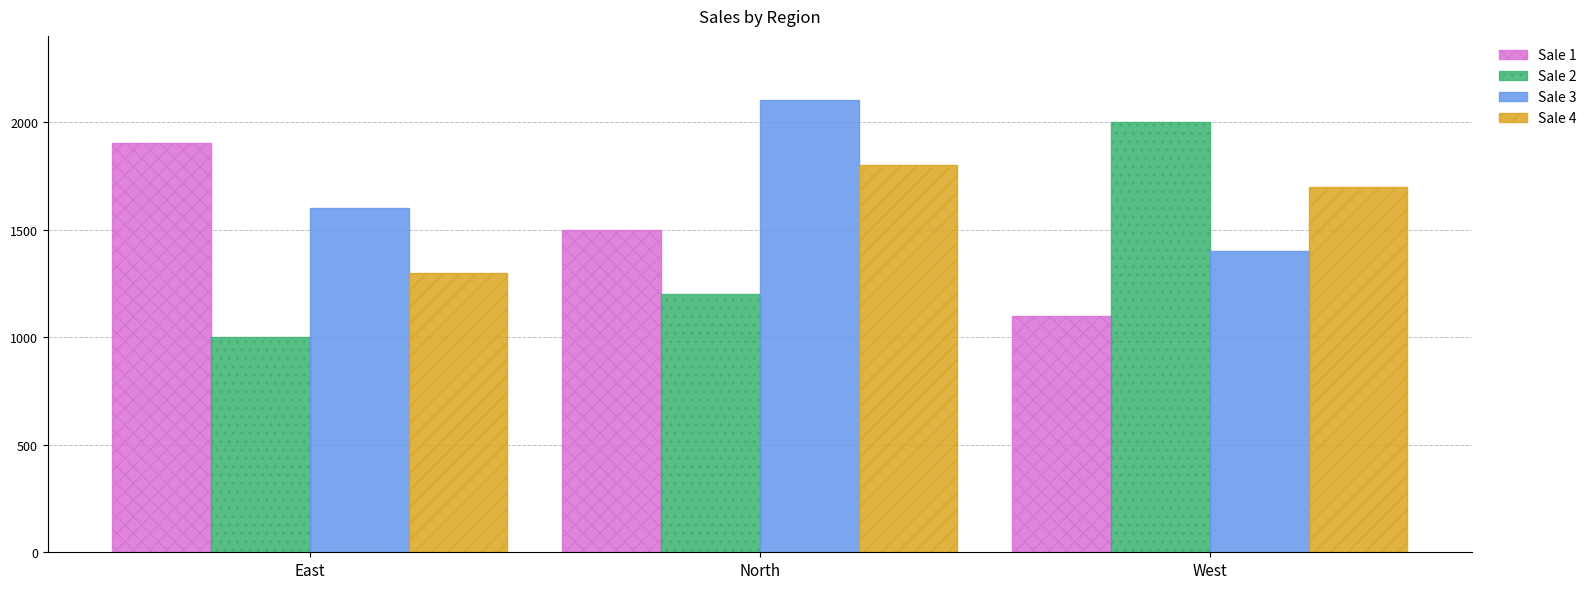

What are all the series names shown in the legend?

Sale 1, Sale 2, Sale 3, Sale 4